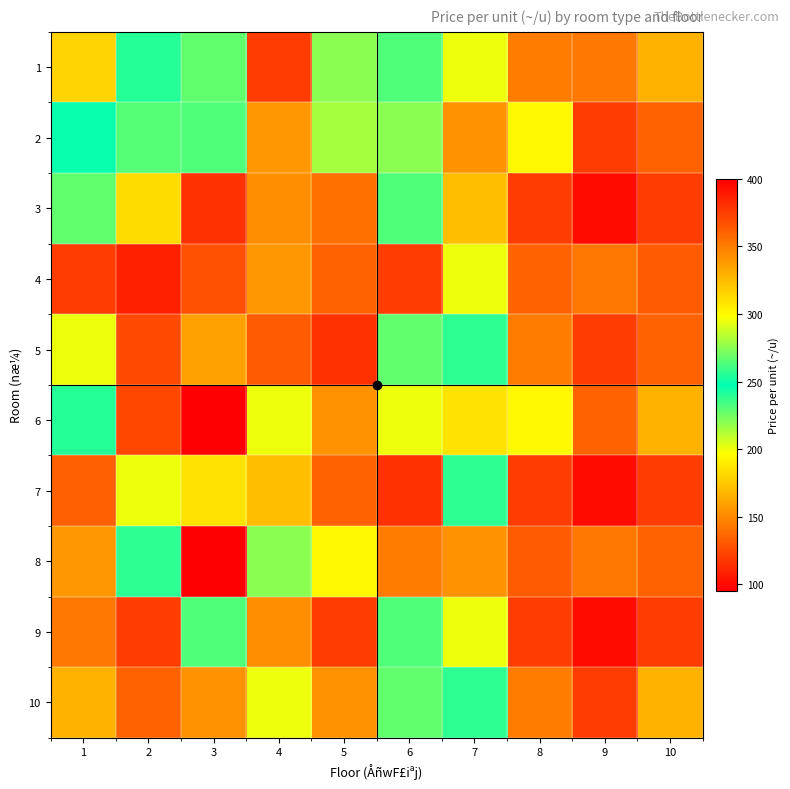

Between 10 and 5, which is larger?

5